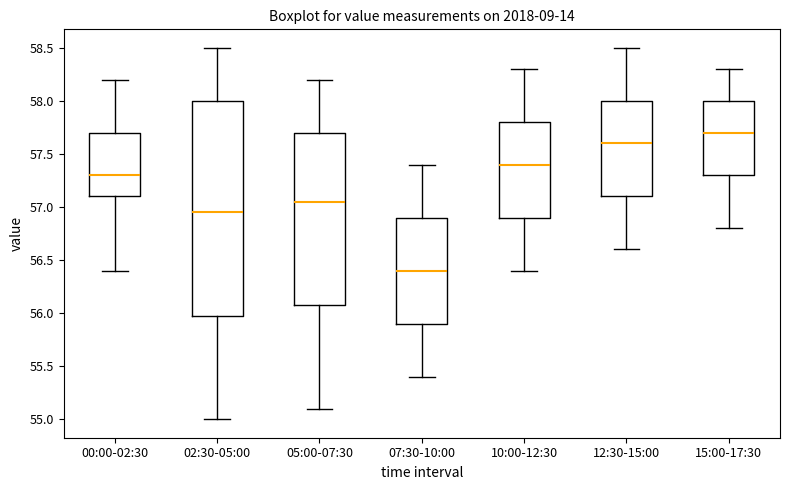

Reading left to right, transcribe this box plot: for each box, give where its median line is, the range the box spans, and where its two whiskers end, as read against the y-axis. The values are not printed on the chart, so give them approximately, as read against the axis.

00:00-02:30: median 57.30, box 57.10 to 57.70, whiskers 56.40 to 58.20
02:30-05:00: median 56.95, box 56.00 to 58.00, whiskers 55.00 to 58.50
05:00-07:30: median 57.05, box 56.10 to 57.70, whiskers 55.10 to 58.20
07:30-10:00: median 56.40, box 55.90 to 56.90, whiskers 55.40 to 57.40
10:00-12:30: median 57.40, box 56.90 to 57.80, whiskers 56.40 to 58.30
12:30-15:00: median 57.60, box 57.10 to 58.00, whiskers 56.60 to 58.50
15:00-17:30: median 57.70, box 57.30 to 58.00, whiskers 56.80 to 58.30